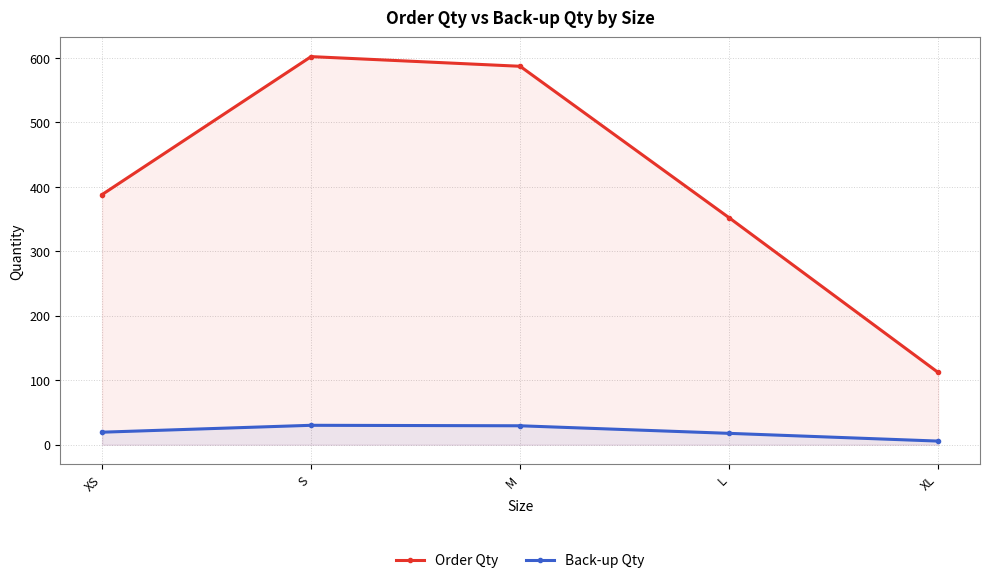

Is it true that Order Qty equals 587.0 at M?

True